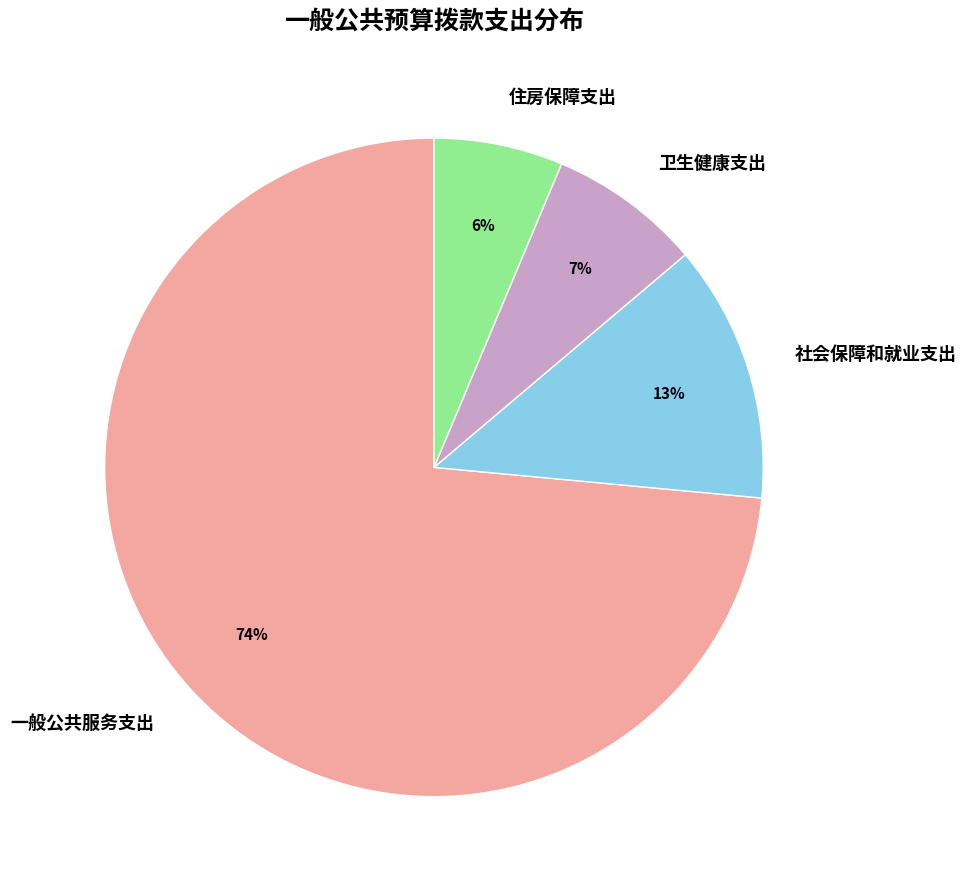

To the nearest percent, what is the average slice percentage?

25%